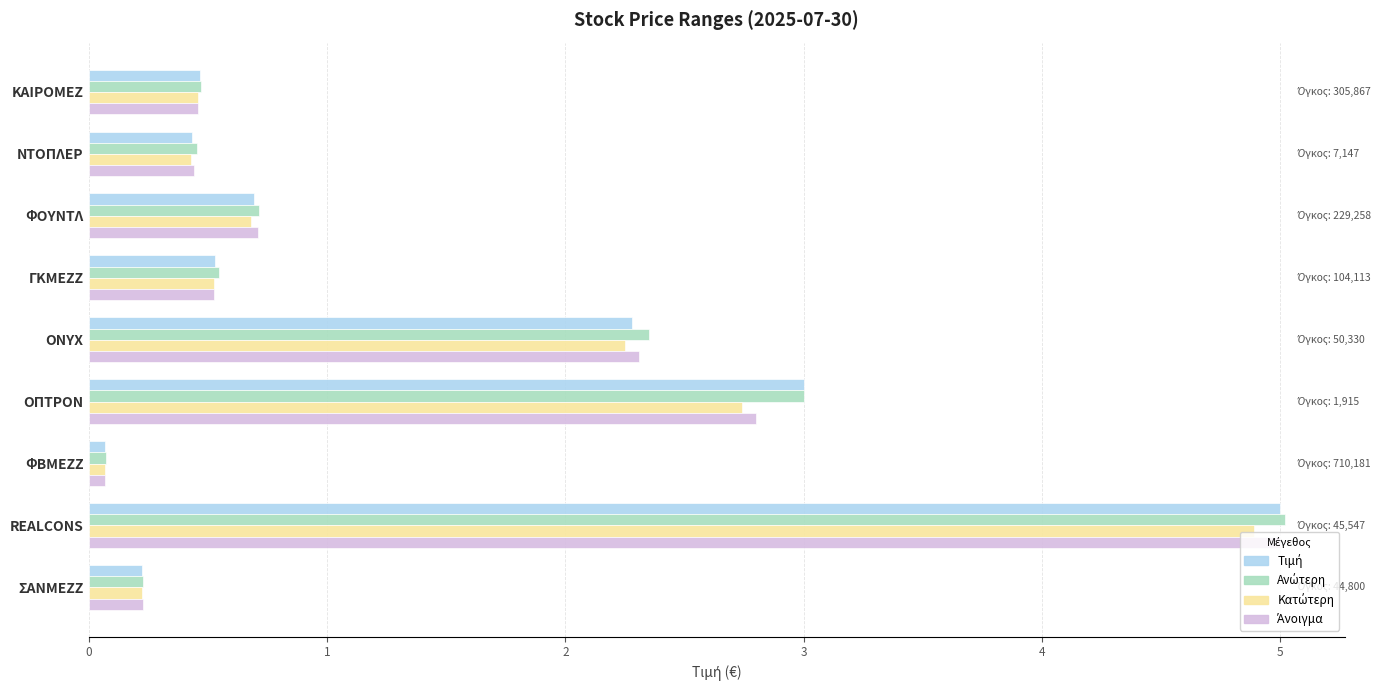

Which category has the highest value across all series?

REALCONS